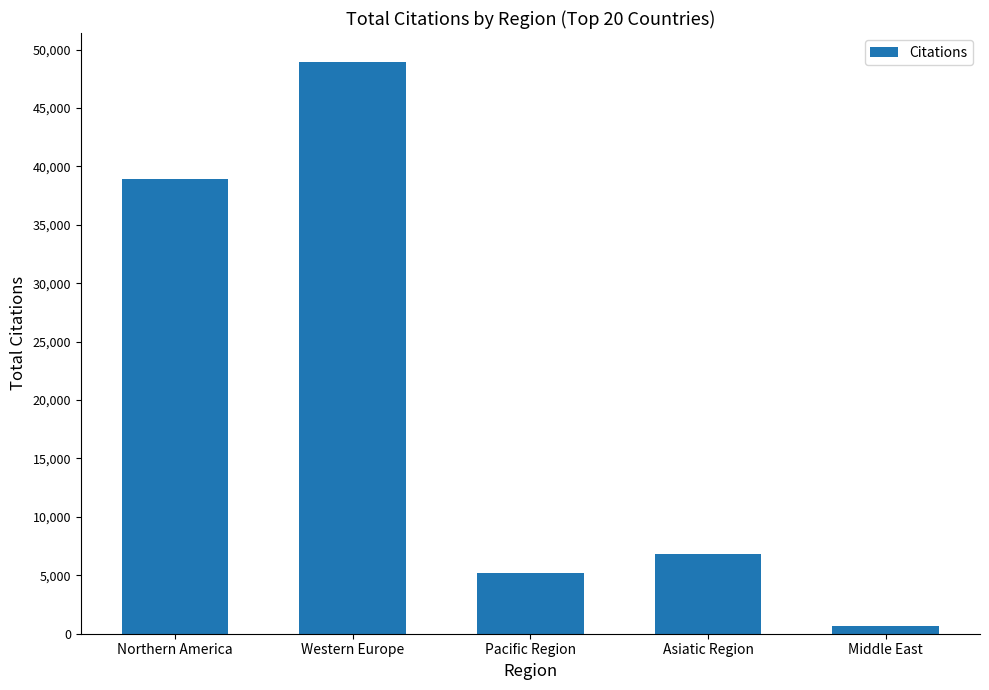

How many categories are shown in the chart?

5